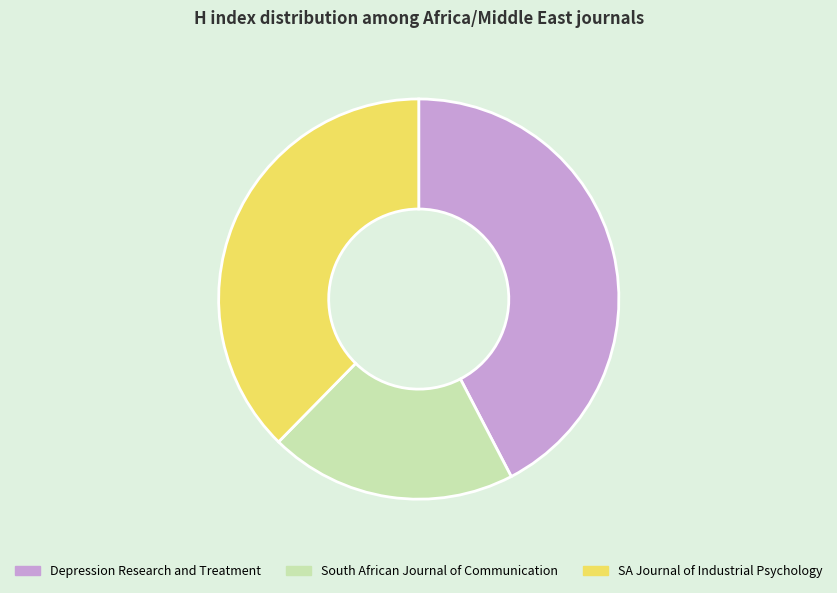

Which has a higher value, SA Journal of Industrial Psychology or South African Journal of Communication?

SA Journal of Industrial Psychology